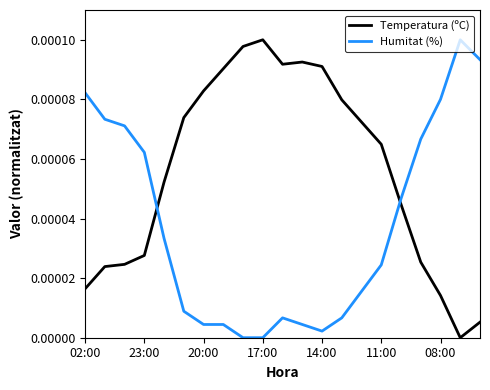

Rank the series by their average value, from lowest to highest.

Humitat (%), Temperatura (ºC)